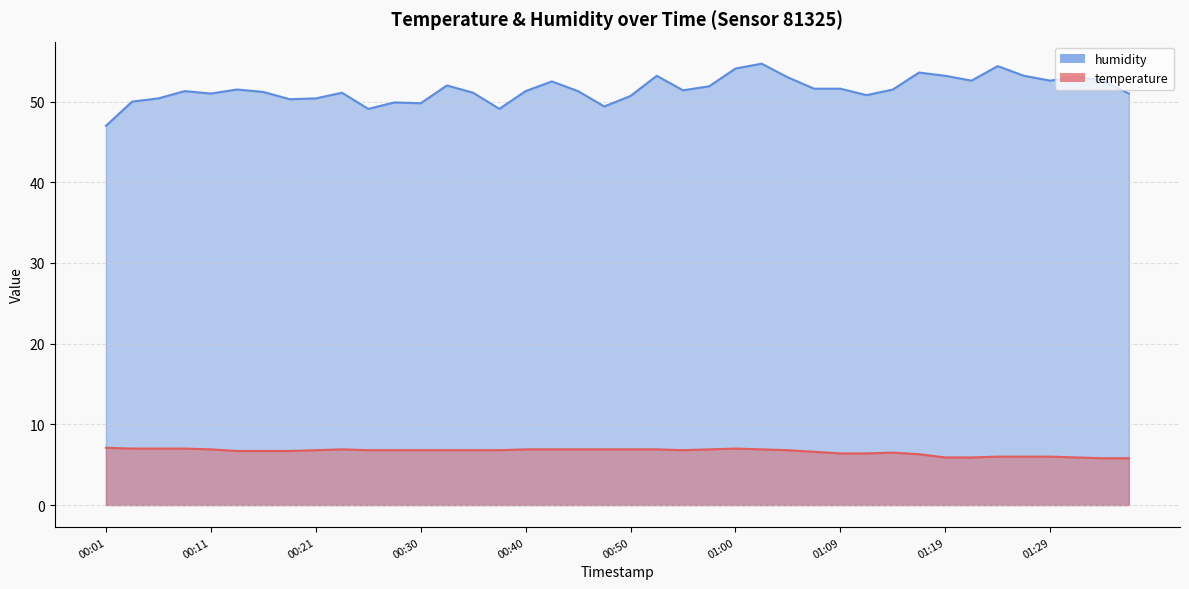

What is the average value of the humidity series?

51.5